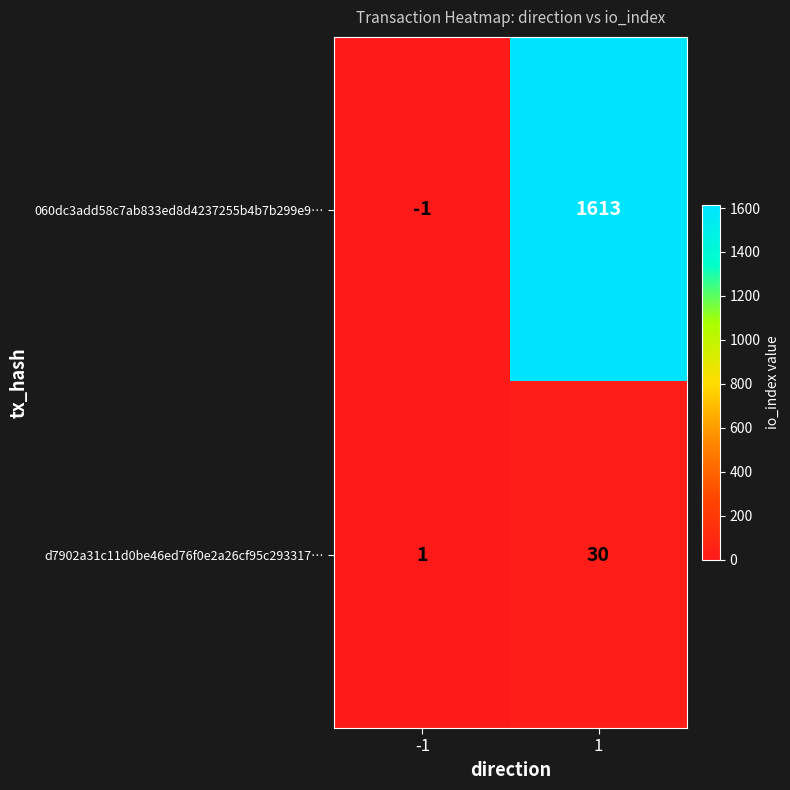

The d7902a31c11d0be46ed76f0e2a26cf95c293317… series shows 2 at -1. True or false?

False